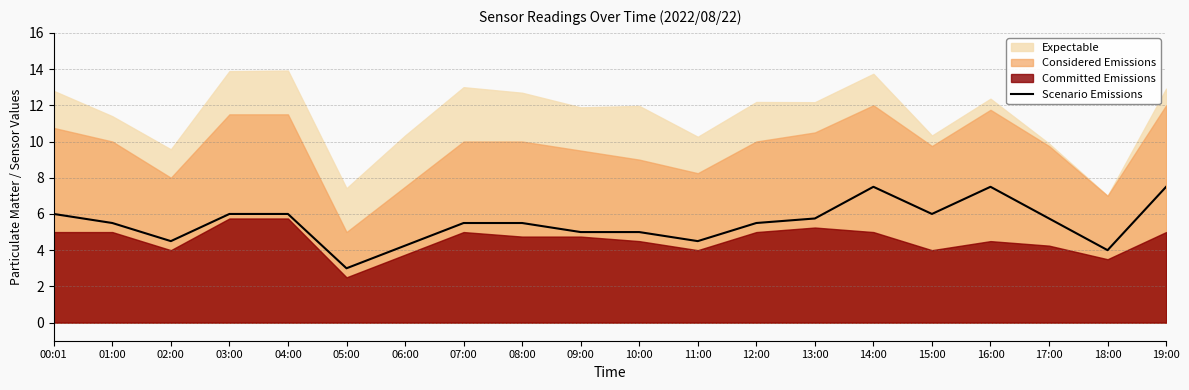

What is the value of the 5th point from the left?

6.0